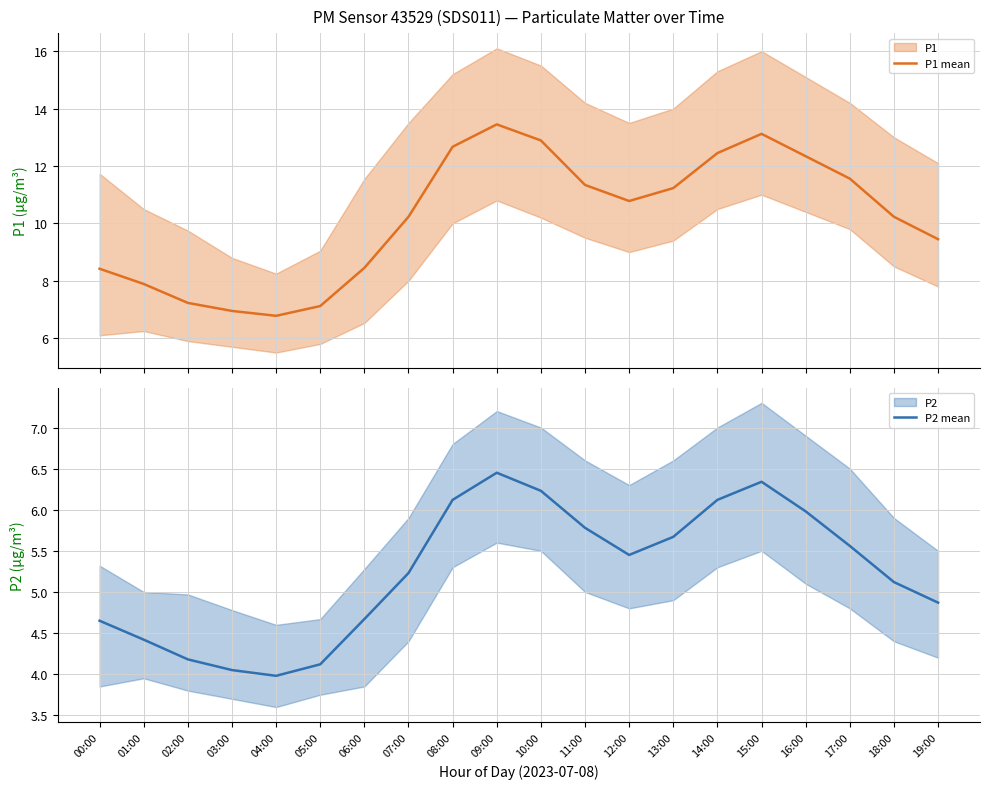

Reading left to right, transcribe all the data shown in this chart.

P1 mean: 8.4	7.9	7.2	7.0	6.8	7.1	8.4	10.2	12.7	13.4	12.9	11.3	10.8	11.2	12.4	13.1	12.3	11.6	10.2	9.4
P2 mean: 4.7	4.4	4.2	4.0	4.0	4.1	4.7	5.2	6.1	6.5	6.2	5.8	5.5	5.7	6.1	6.3	6.0	5.6	5.1	4.9